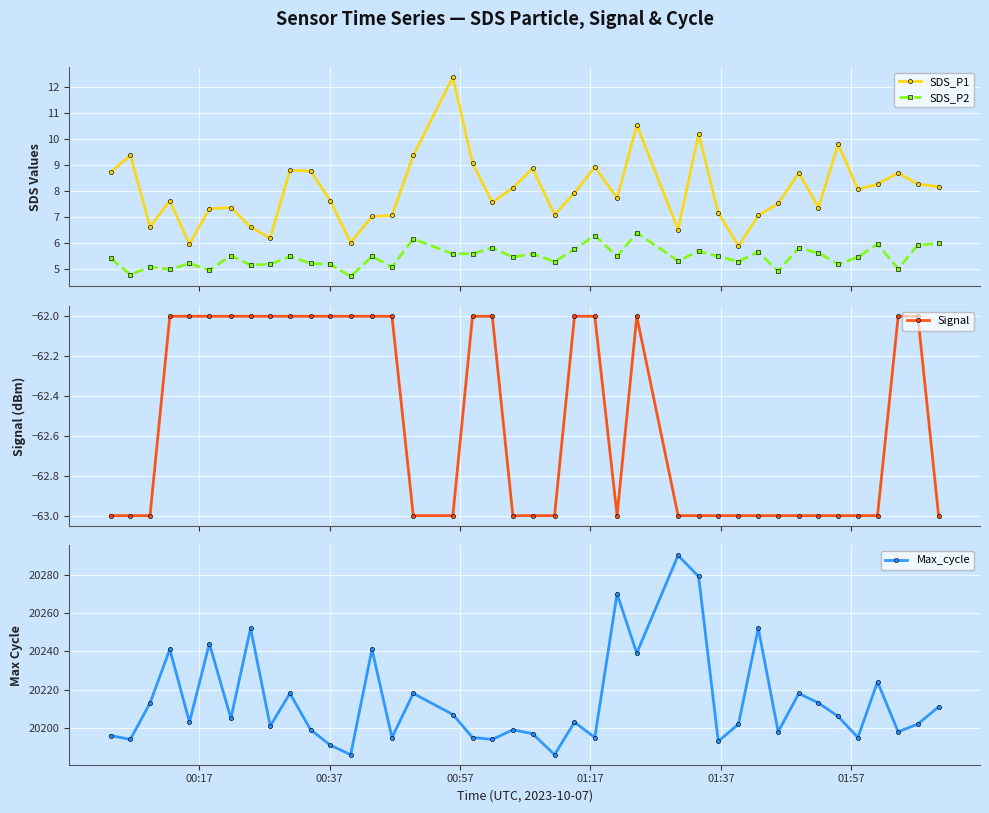

Rank the series by their maximum value, from lowest to highest.

Signal, SDS_P2, SDS_P1, Max_cycle